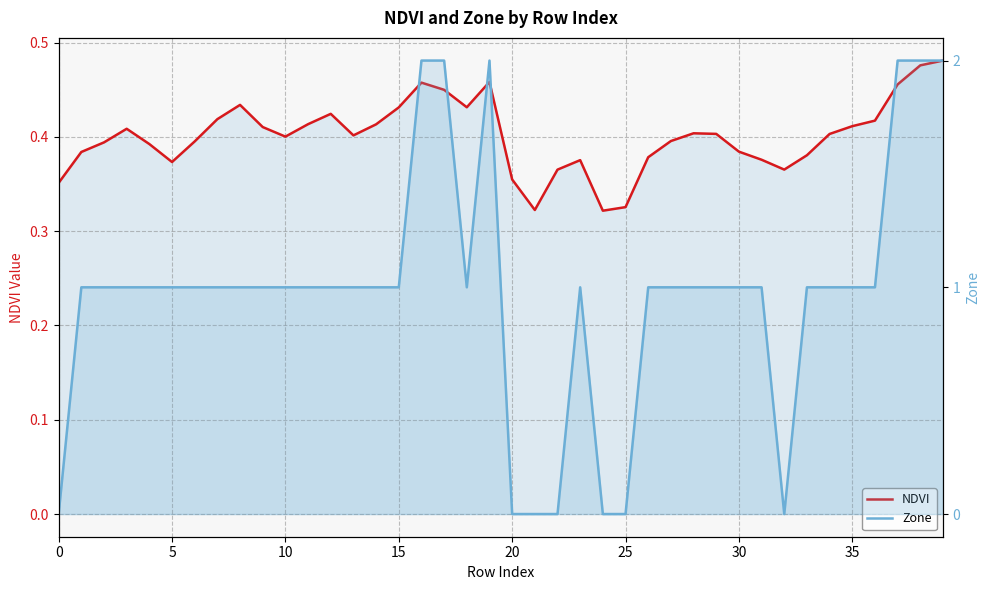

The NDVI series shows 0.4 at 27. True or false?

True